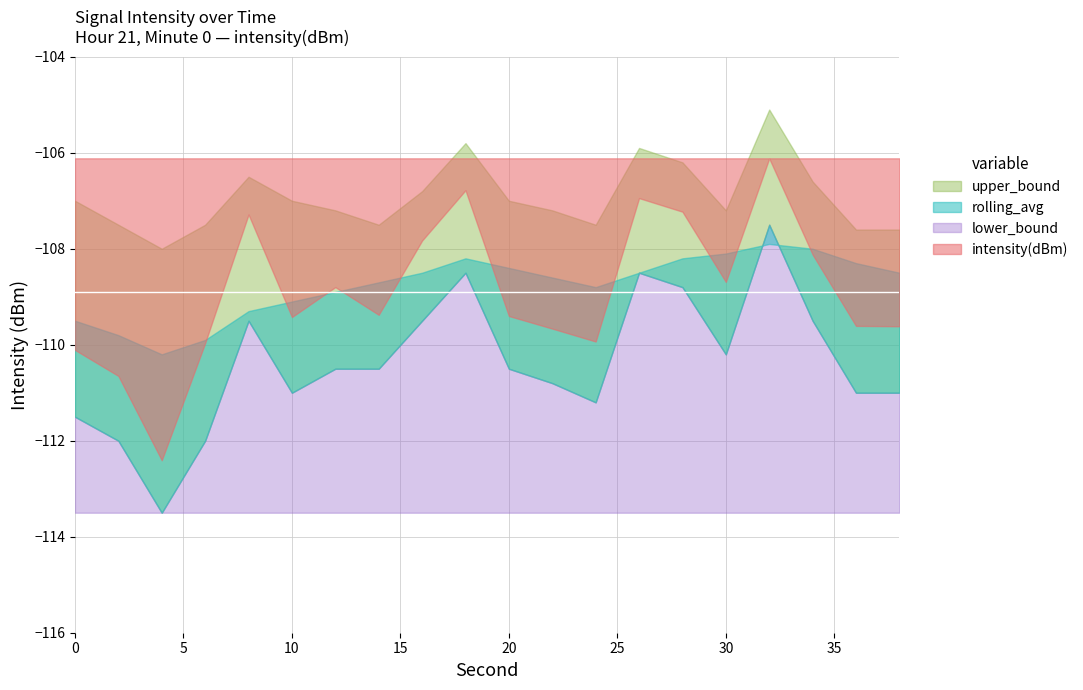

At which category is the sum across all series the highest?

32